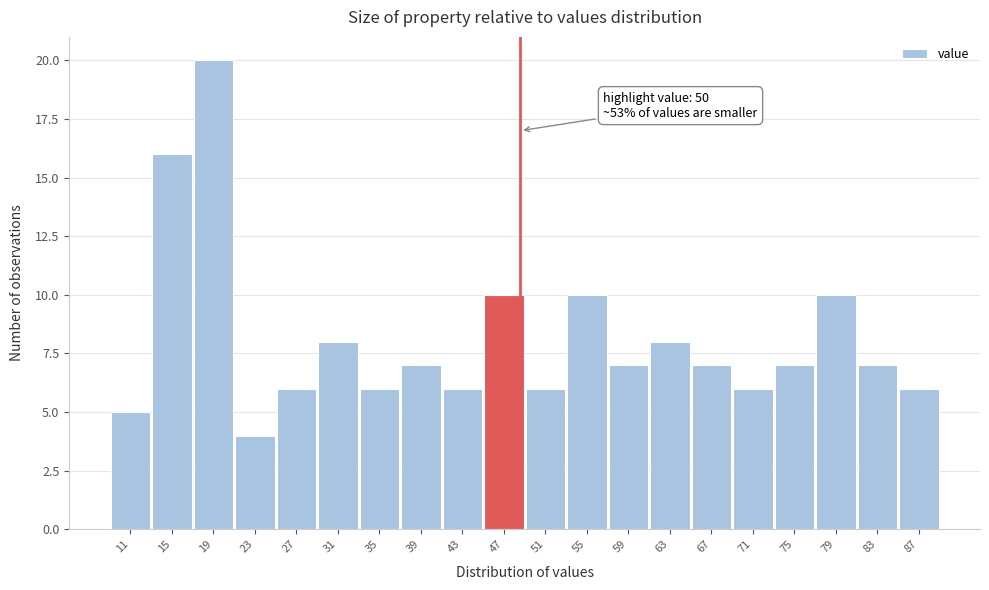

Reading left to right, extract all data points from this chart.

11=5	15=16	19=20	23=4	27=6	31=8	35=6	39=7	43=6	47=10	51=6	55=10	59=7	63=8	67=7	71=6	75=7	79=10	83=7	87=6